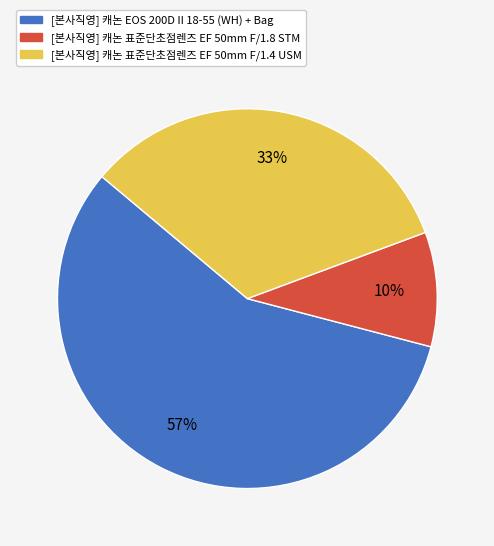

To the nearest percent, what percentage of the pie is [본사직영] 캐논 표준단초점렌즈 EF 50mm F/1.8 STM?

10%